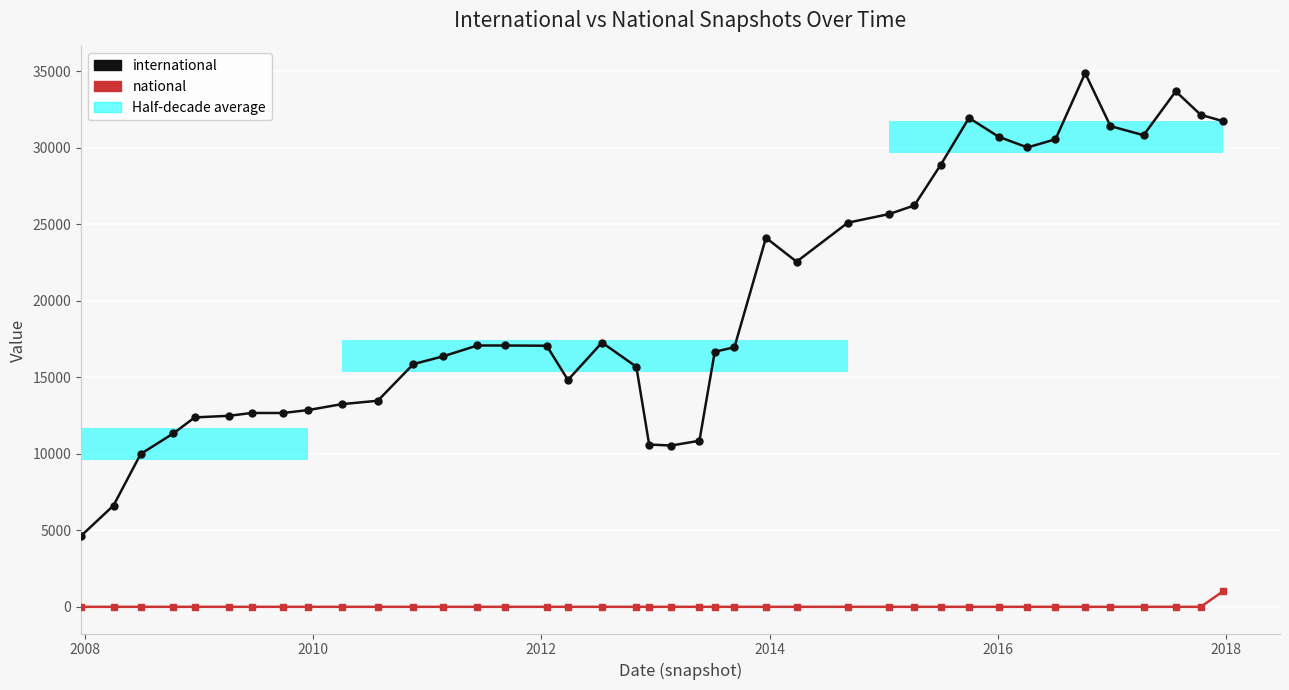

What is the average value of the international series?

19749